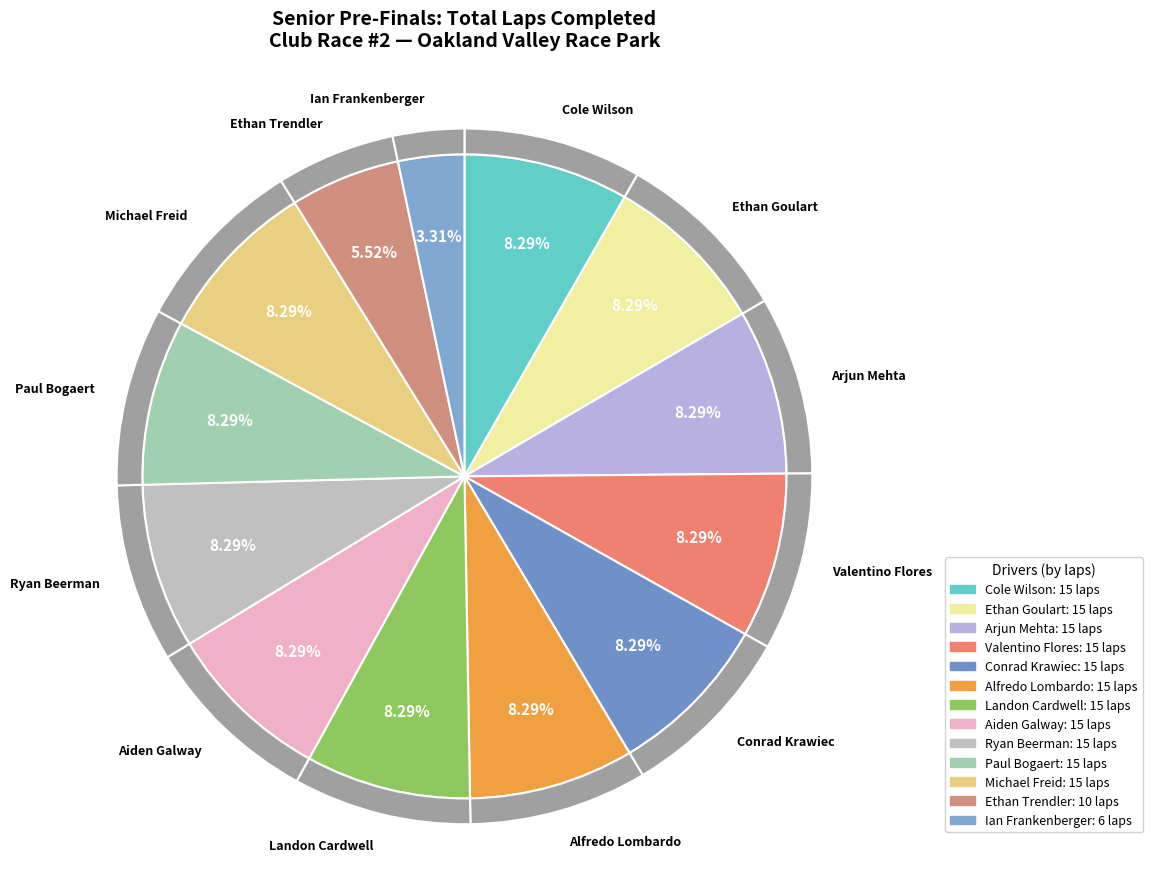

Which slice is the largest?

Cole Wilson